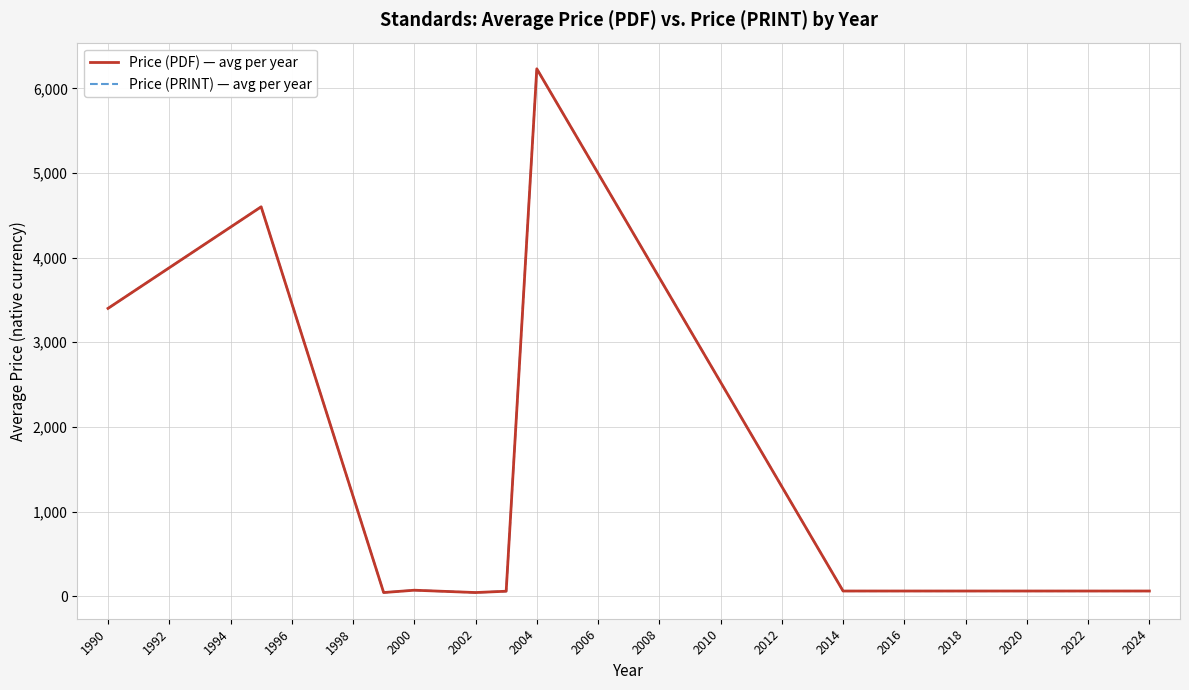

Is this an area chart (filled region under the line)?

No